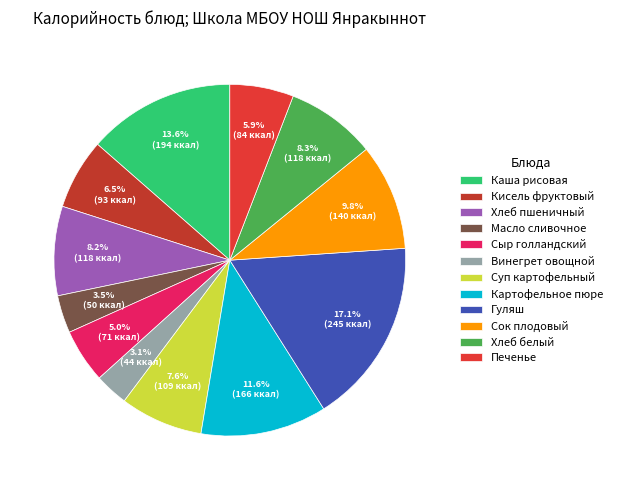

What is the change in value from Сыр голландский to Картофельное пюре?

+94.9